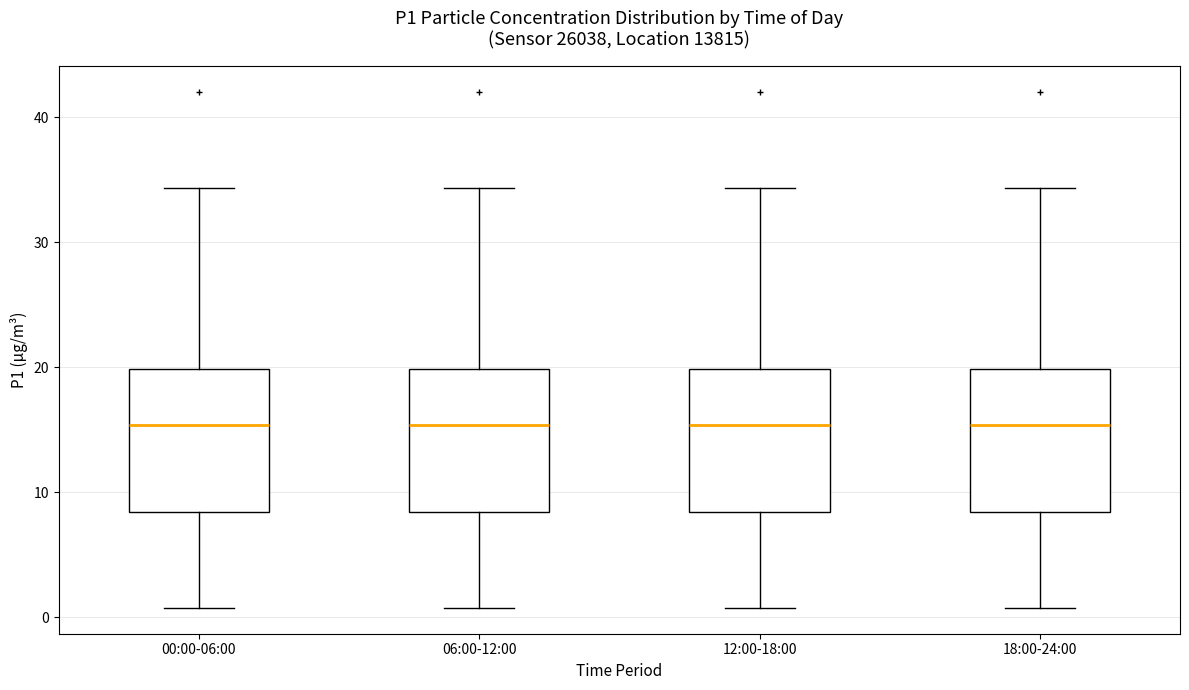

Where does the median line of the box for 06:00-12:00 sit on the y-axis? The values are not printed on the chart, so give them approximately, as read against the axis.

15